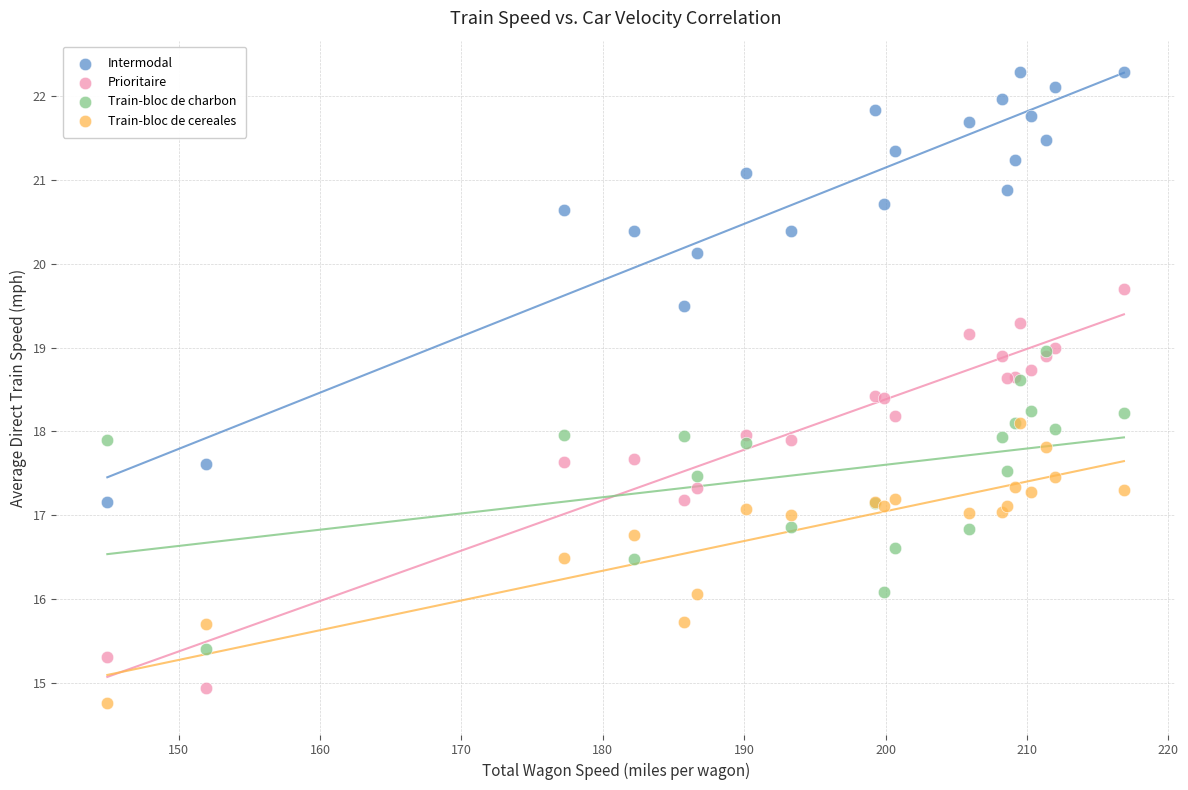

What are all the series names shown in the legend?

Intermodal, Prioritaire, Train-bloc de charbon, Train-bloc de cereales